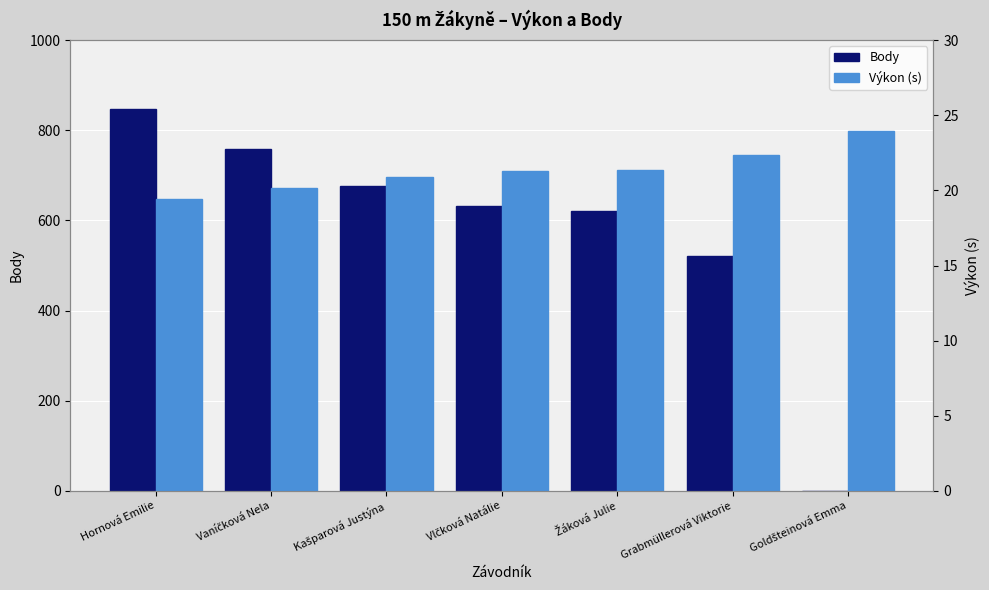

What is the spread (max minus min) of values at Vlčková Natálie?

611.7